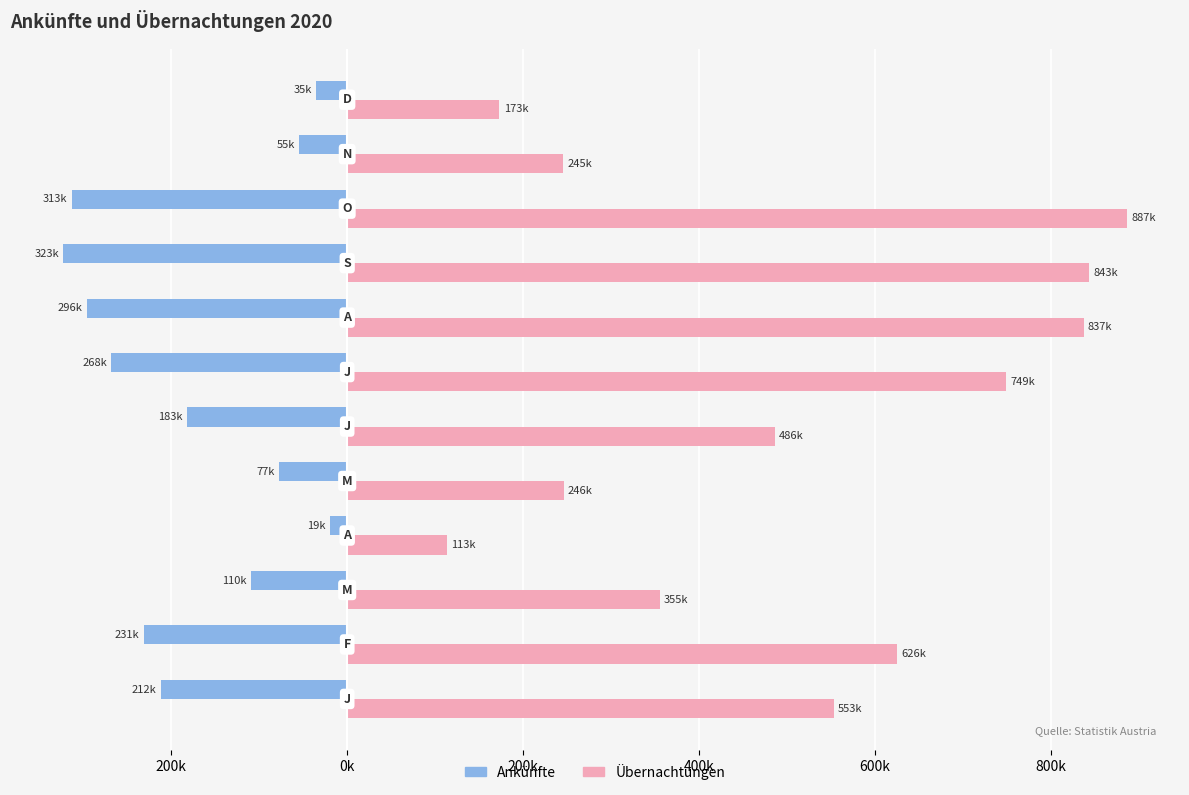

What are all the series names shown in the legend?

Ankünfte, Übernachtungen